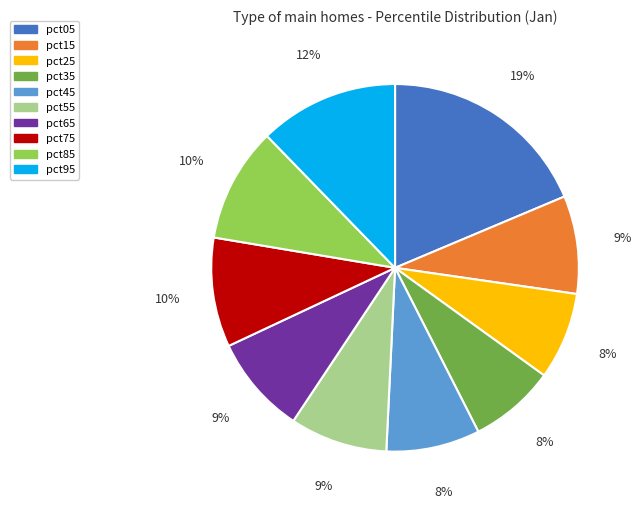

Does pct35 represent more than half of the total?

No